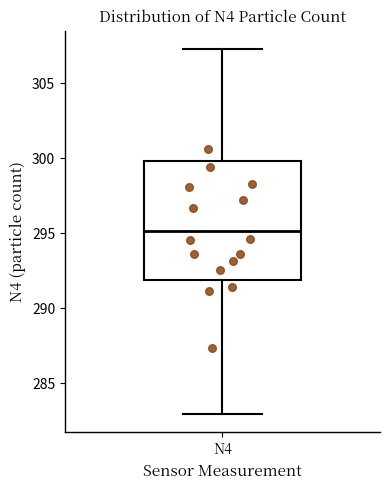

Transcribe this box plot: give where the median line is, the range the box spans, and where the two whiskers end, as read against the y-axis. The values are not printed on the chart, so give them approximately, as read against the axis.

median 295.0, box 292.0 to 300.0, whiskers 283.0 to 307.5